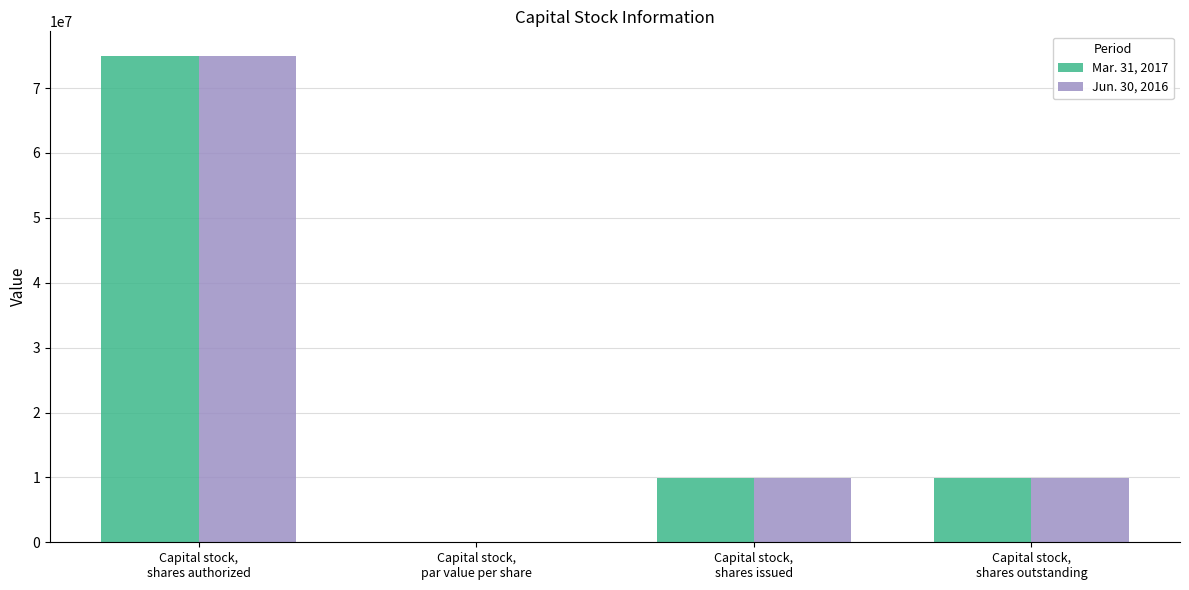

What is the sum of all Jun. 30, 2016 values?

94850000.0